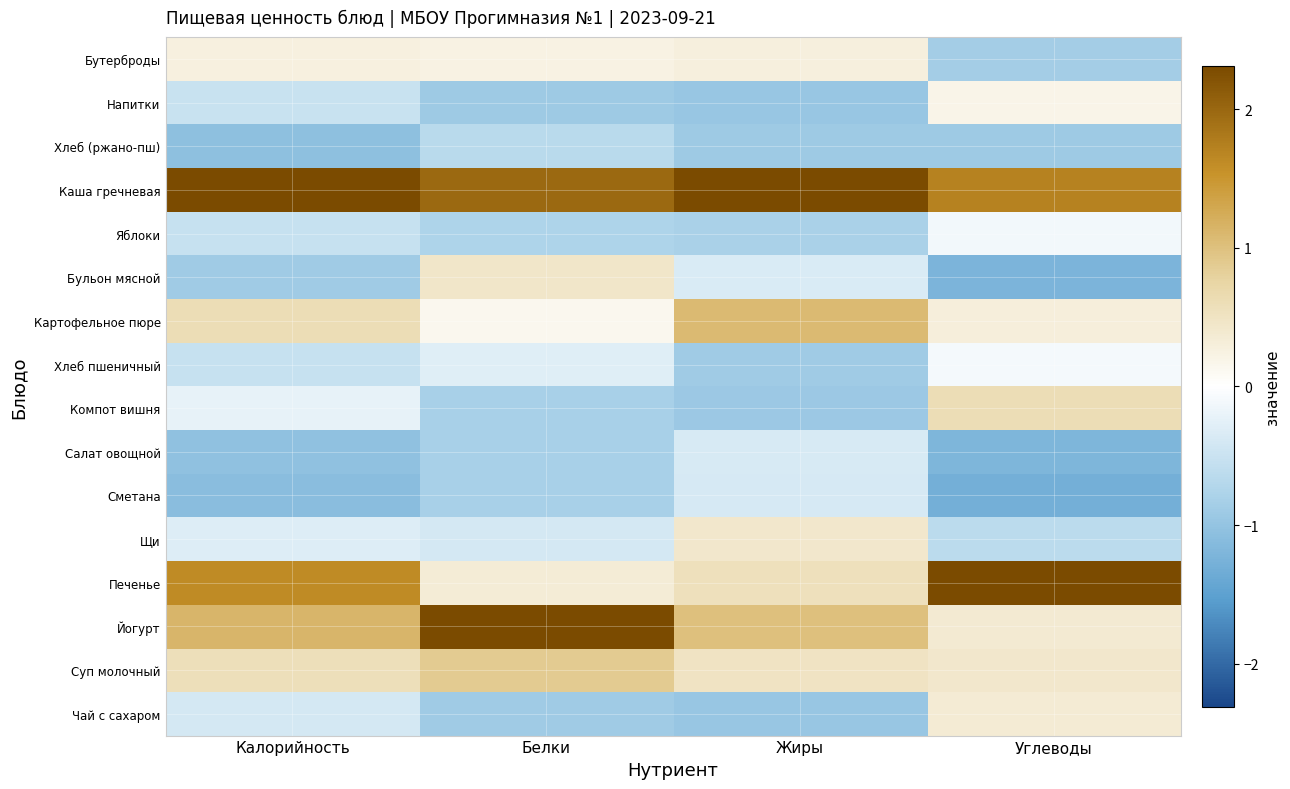

Reading right to left, extract all data points from this chart.

Бутерброды: Углеводы=-0.9	Жиры=0.3	Белки=0.2	Калорийность=0.3
Напитки: Углеводы=0.2	Жиры=-1.0	Белки=-0.9	Калорийность=-0.5
Хлеб (ржано-пш): Углеводы=-0.9	Жиры=-0.9	Белки=-0.7	Калорийность=-1.1
Каша гречневая: Углеводы=1.7	Жиры=2.8	Белки=2.0	Калорийность=2.4
Яблоки: Углеводы=-0.1	Жиры=-0.8	Белки=-0.8	Калорийность=-0.5
Бульон мясной: Углеводы=-1.2	Жиры=-0.4	Белки=0.4	Калорийность=-0.9
Картофельное пюре: Углеводы=0.3	Жиры=1.1	Белки=0.1	Калорийность=0.6
Хлеб пшеничный: Углеводы=-0.1	Жиры=-0.9	Белки=-0.3	Калорийность=-0.5
Компот вишня: Углеводы=0.6	Жиры=-0.9	Белки=-0.8	Калорийность=-0.2
Салат овощной: Углеводы=-1.2	Жиры=-0.4	Белки=-0.8	Калорийность=-1.0
Сметана: Углеводы=-1.3	Жиры=-0.4	Белки=-0.8	Калорийность=-1.1
Щи: Углеводы=-0.6	Жиры=0.4	Белки=-0.4	Калорийность=-0.3
Печенье: Углеводы=2.4	Жиры=0.5	Белки=0.3	Калорийность=1.6
Йогурт: Углеводы=0.4	Жиры=1.0	Белки=2.4	Калорийность=1.1
Суп молочный: Углеводы=0.4	Жиры=0.5	Белки=0.9	Калорийность=0.6
Чай с сахаром: Углеводы=0.4	Жиры=-1.0	Белки=-0.9	Калорийность=-0.4